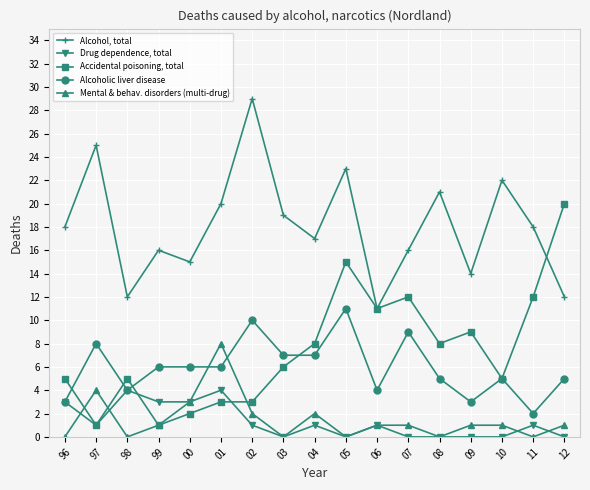

The value of Accidental poisoning, total at 07 is 8. True or false?

False